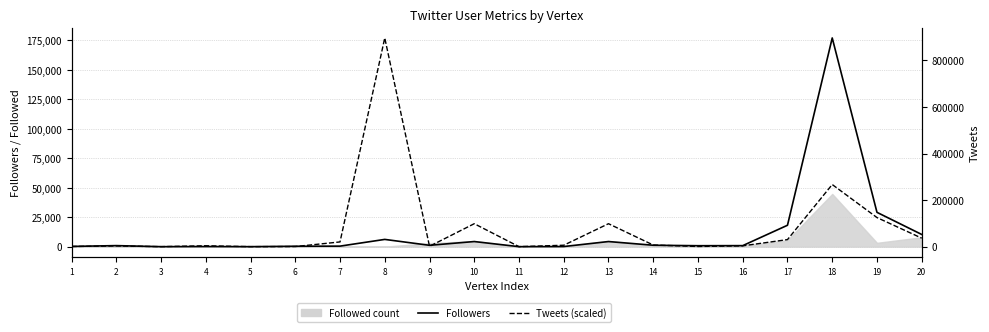

Reading left to right, extract all data points from this chart.

Followers: 1=214.0	2=887.0	3=0.0	4=117.0	5=2.0	6=359.0	7=453.0	8=6153.0	9=1154.0	10=4341.0	11=0.0	12=111.0	13=4341.0	14=1207.0	15=808.0	16=874.0	17=18154.0	18=176984.0	19=29100.0	20=10342.0
Tweets (scaled): 1=139.0	2=601.8	3=3.0	4=778.5	5=2.2	6=90.6	7=4009.1	8=176984.0	9=309.5	10=19467.3	11=7.7	12=1212.6	13=19467.3	14=1387.8	15=154.8	16=696.2	17=5988.2	18=52687.9	19=24675.5	20=7213.8